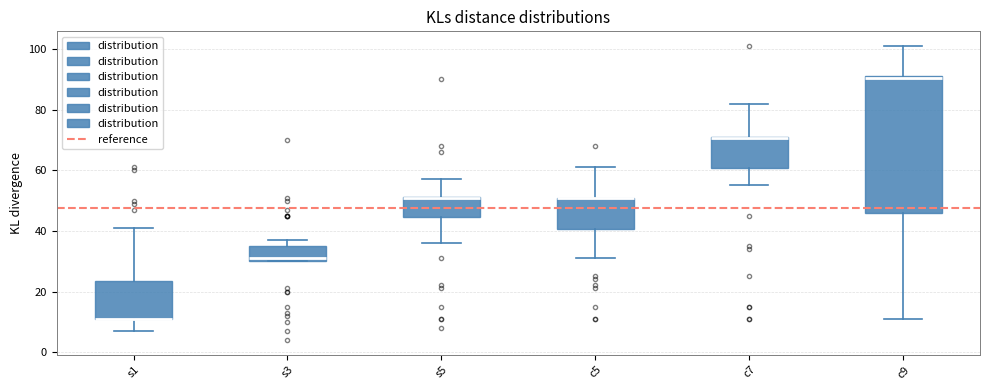

Where does the upper whisker of the box for s1 end on the y-axis? The values are not printed on the chart, so give them approximately, as read against the axis.

42